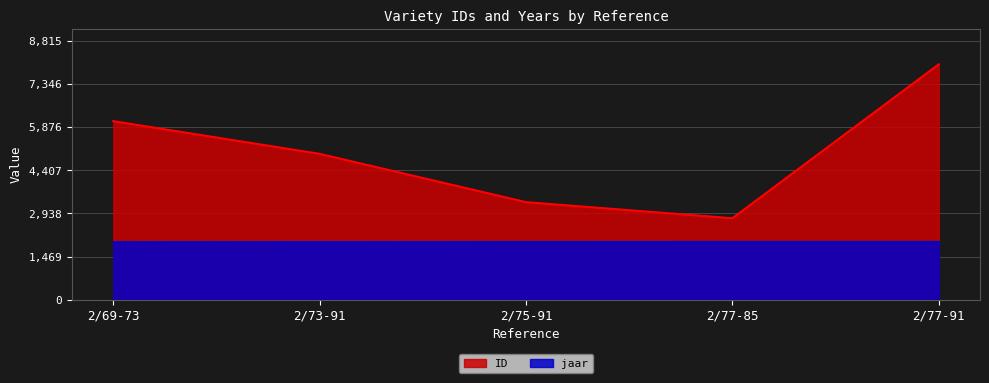

The value of jaar at 2/75-91 is 1974. True or false?

True